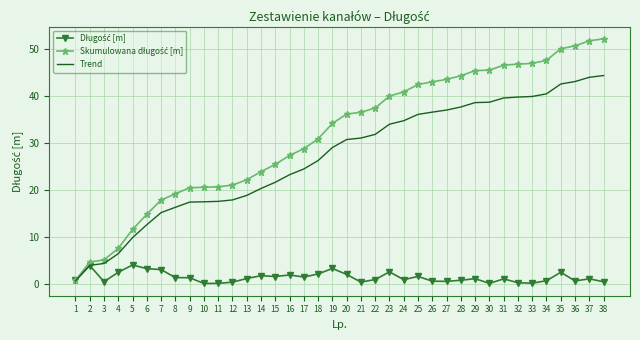

Is it true that Trend equals 17.6 at 11?

True